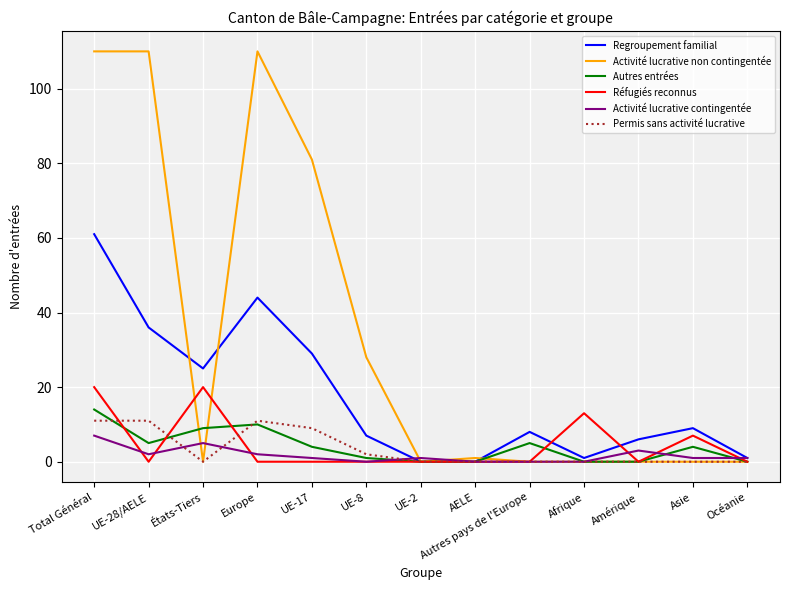

What position from the left is États-Tiers?

3